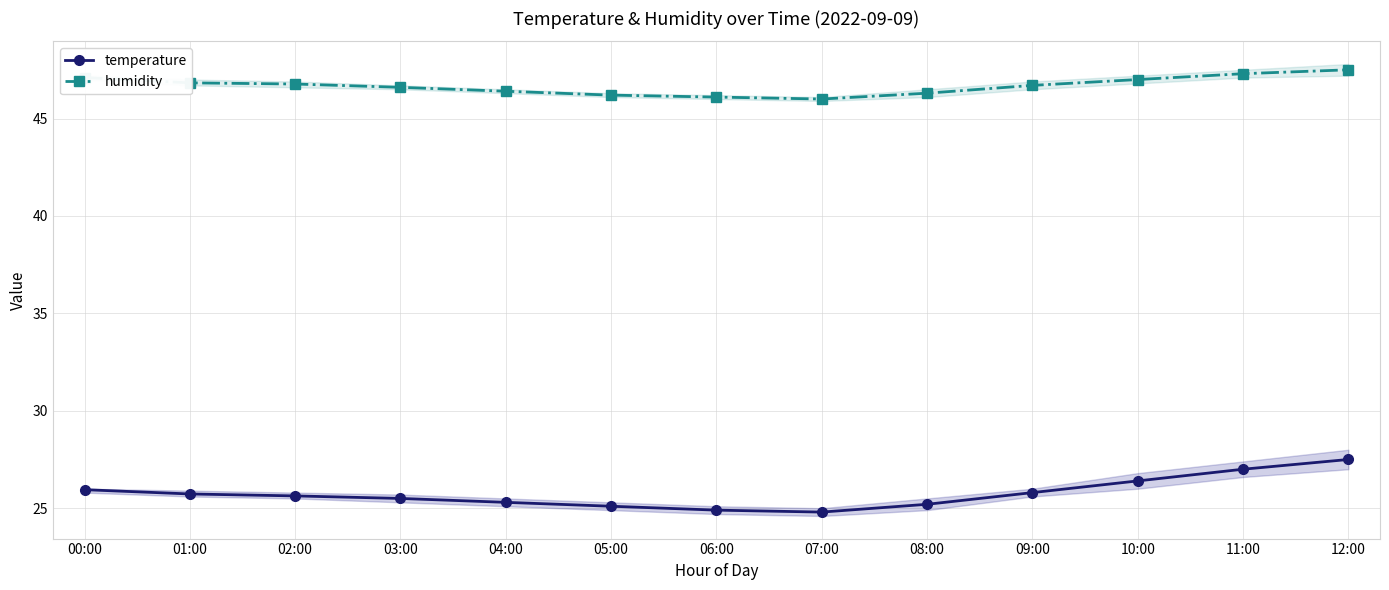

What is the difference between the humidity values at 06:00 and 07:00?

0.1